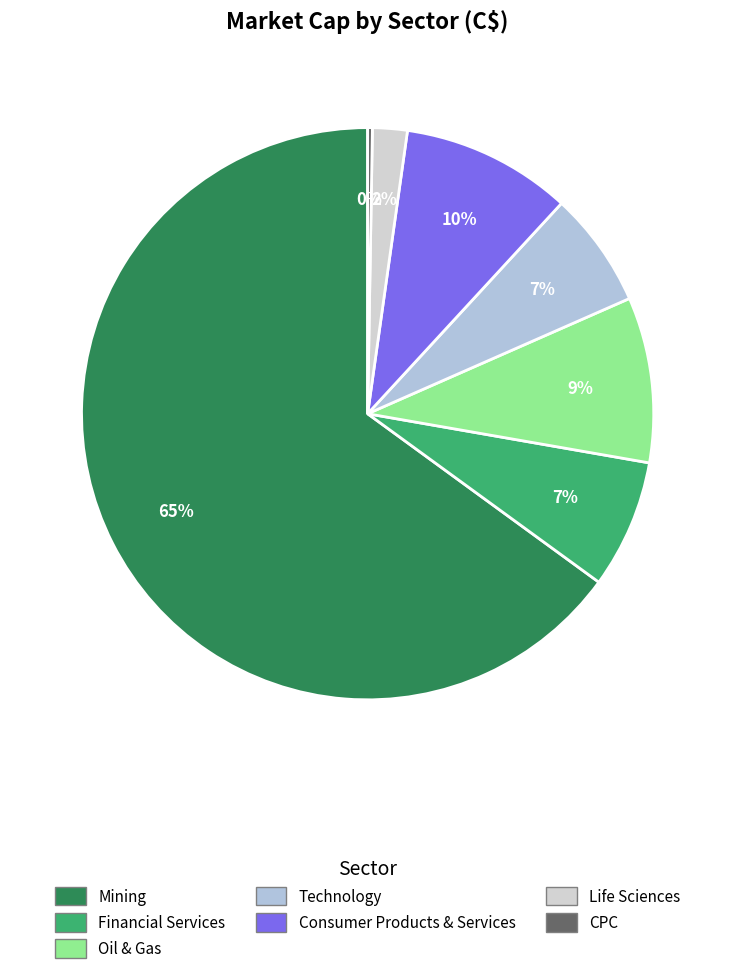

Which has a higher value, Life Sciences or Oil & Gas?

Oil & Gas